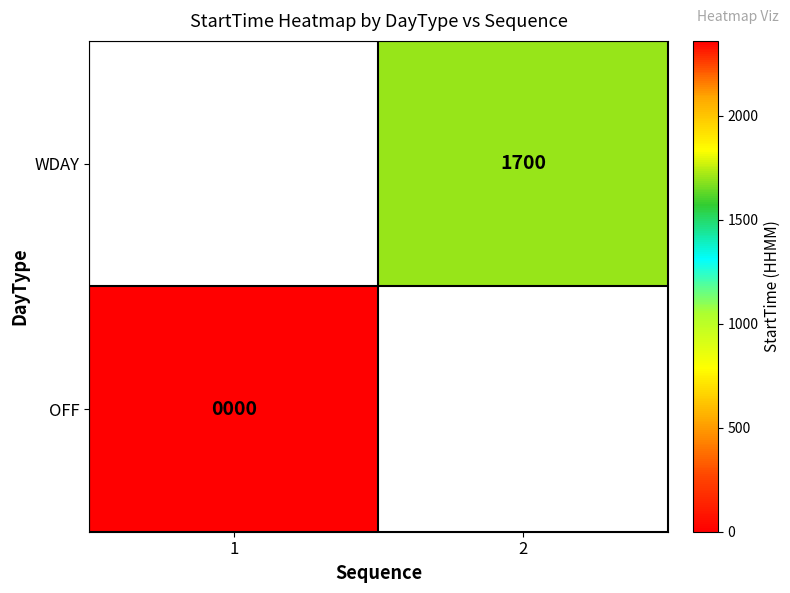

The value of WDAY at 2 is 837. True or false?

False